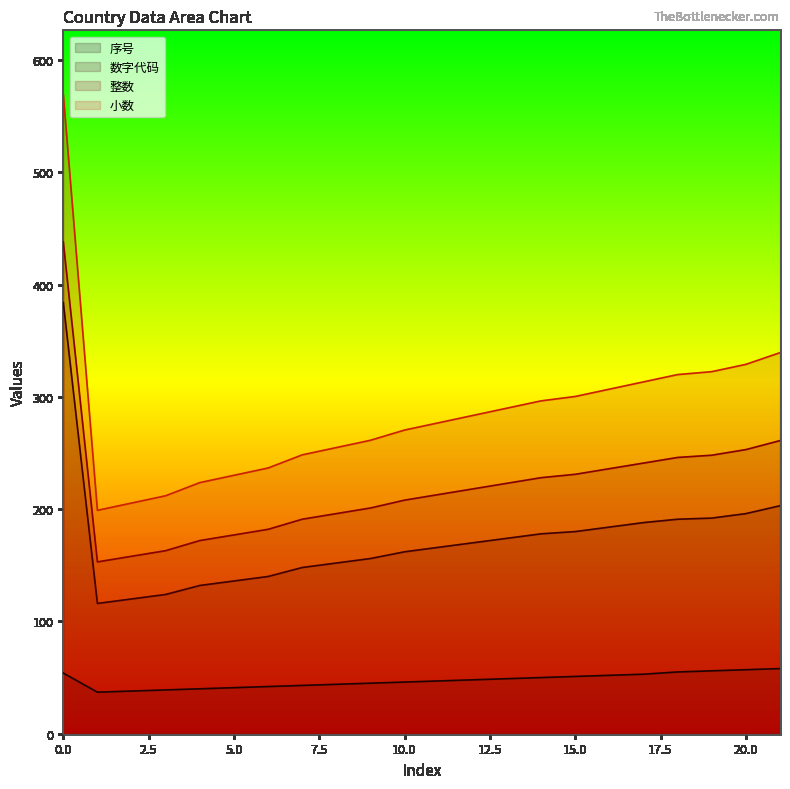

True or false: 数字代码 and 整数 cross at least once.

False